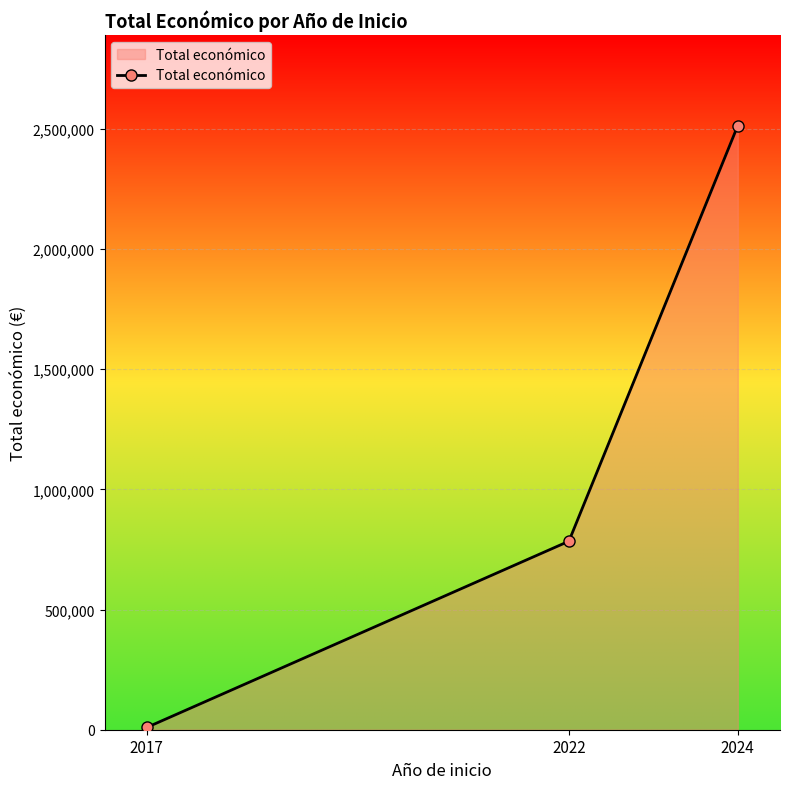

What is the sum of the values at 2017 and 2022?

793674.0